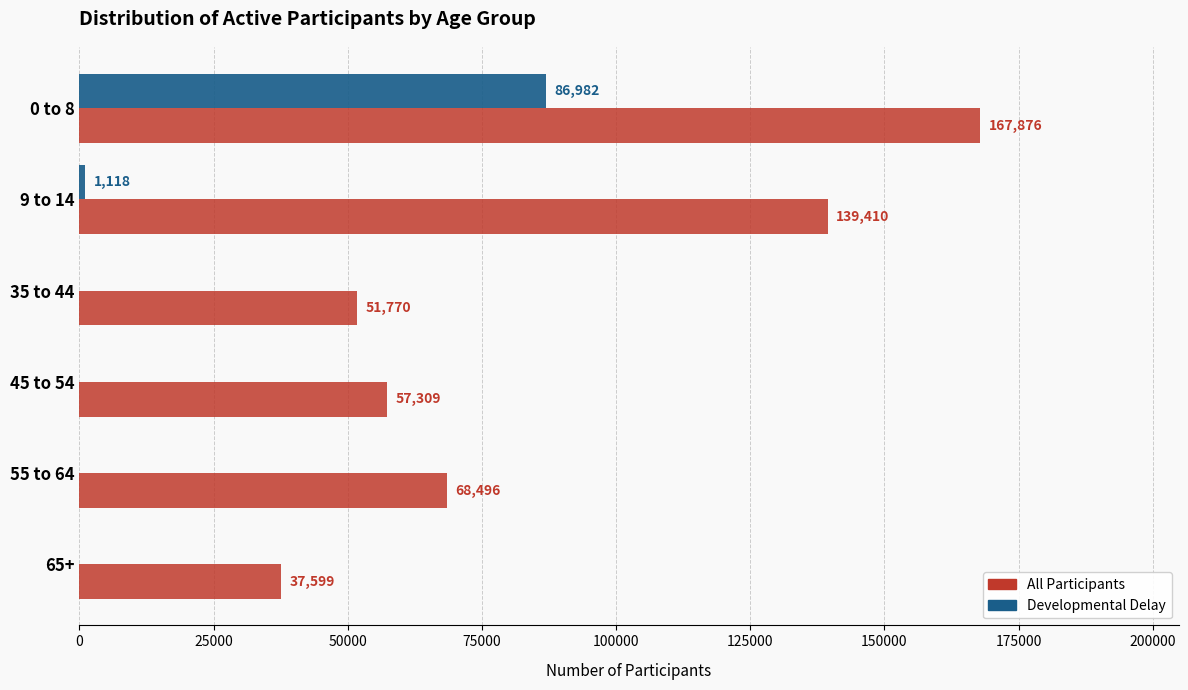

Read the Developmental Delay value at 9 to 14, to the nearest 50.

1100